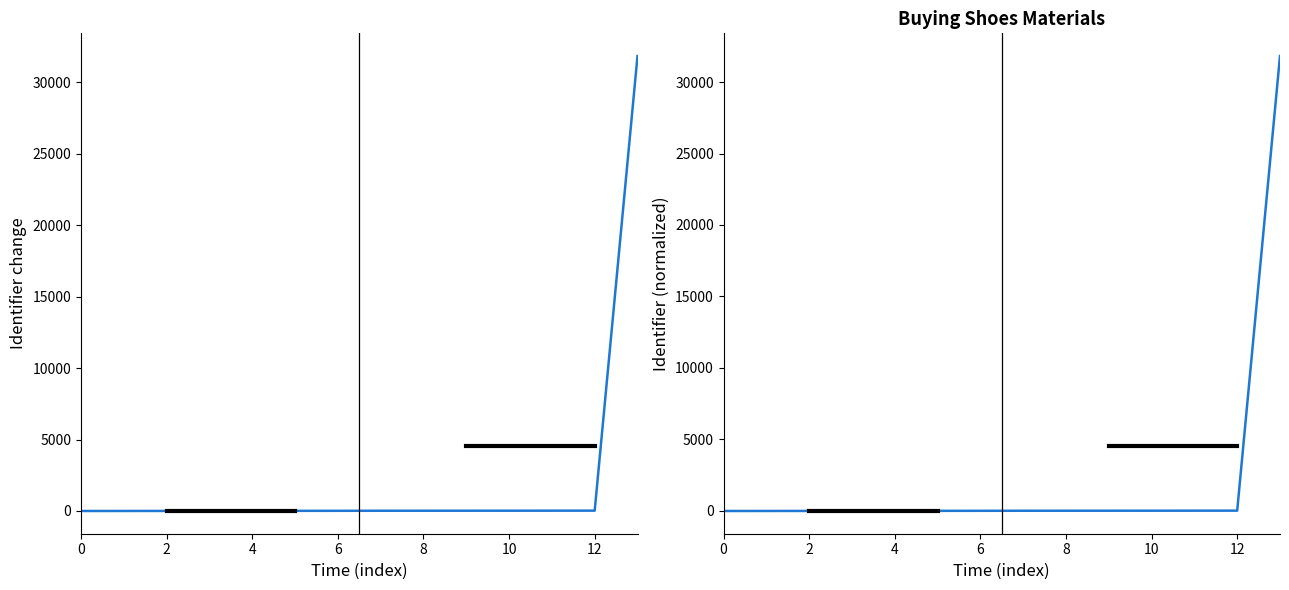

What is the highest value of the Identifier change series?

31838